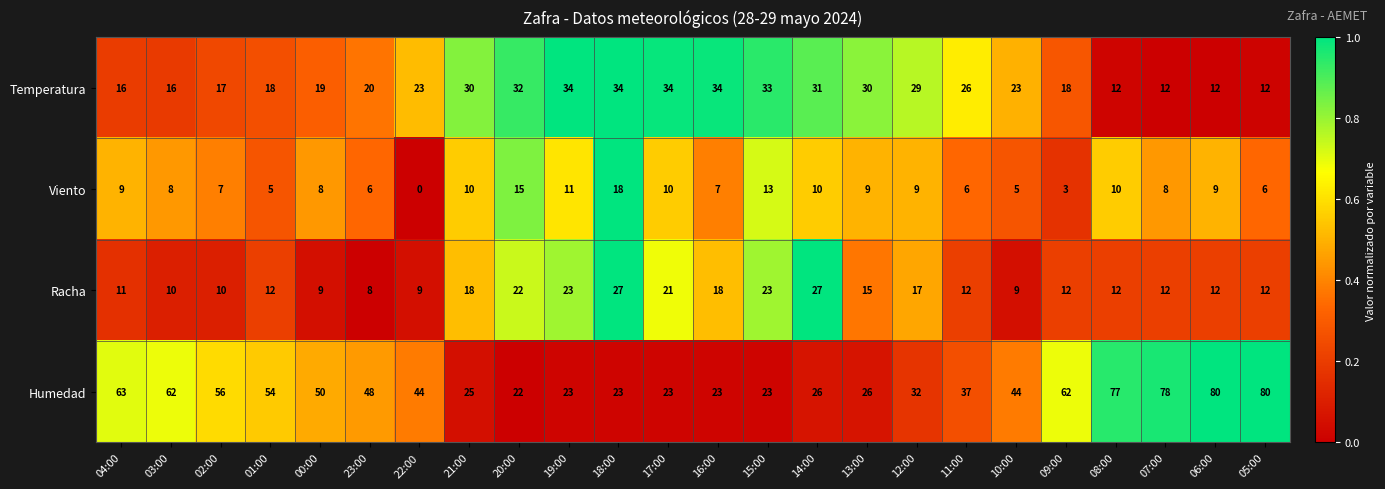

What is the average value of the Viento series?

8